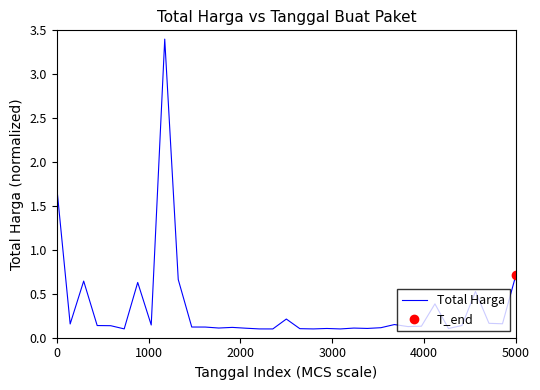

Is it true that Total Harga equals 2.6 at 0?

False